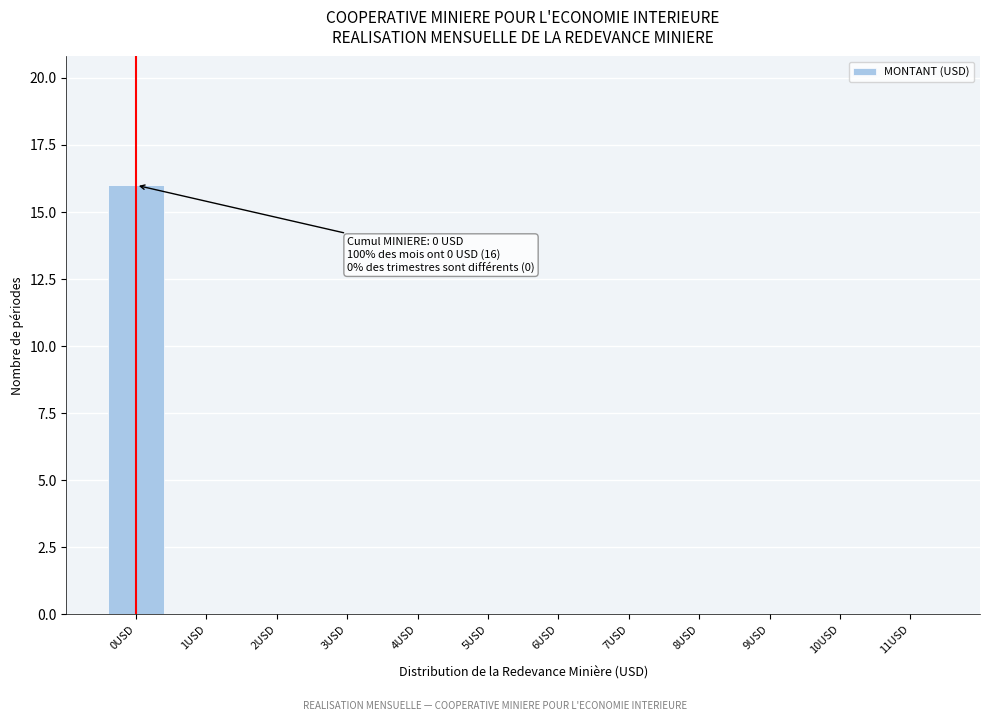

Reading left to right, transcribe all the data shown in this chart.

0USD=16	1USD=0	2USD=0	3USD=0	4USD=0	5USD=0	6USD=0	7USD=0	8USD=0	9USD=0	10USD=0	11USD=0